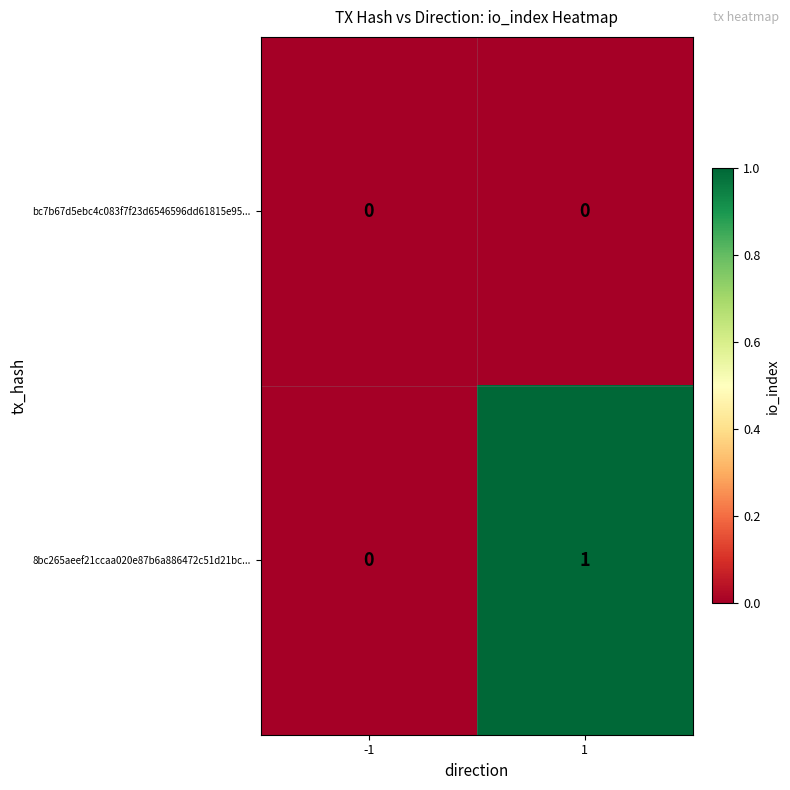

Is the value of bc7b67d5ebc4c083f7f23d6546596dd61815e95... at -1 greater than the value of 8bc265aeef21ccaa020e87b6a886472c51d21bc... at 1?

No